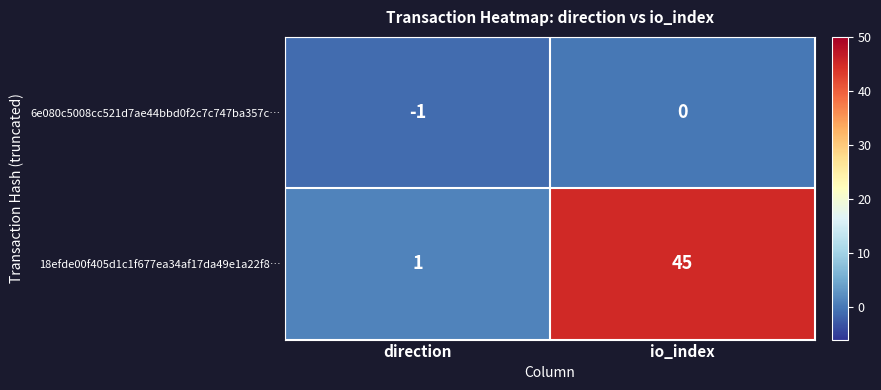

What is the difference between the maximum and minimum values in the 18efde00f405d1c1f677ea34af17da49e1a22f8… series?

44